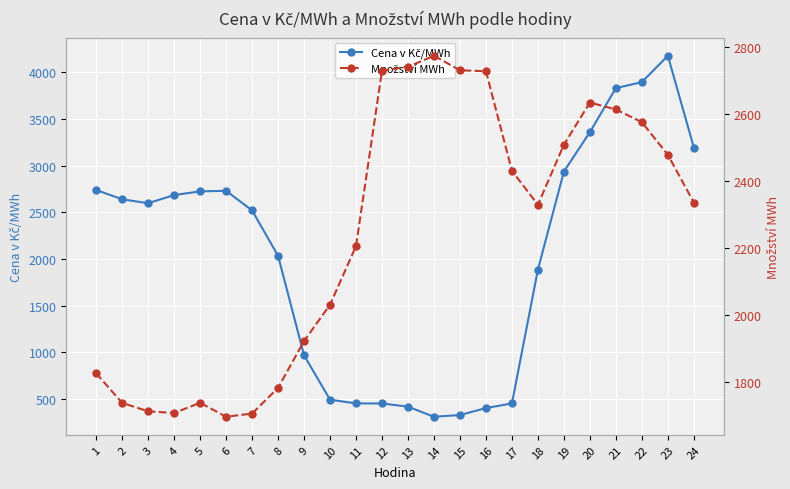

What is the difference between the maximum and minimum values in the Množství MWh series?

1077.5